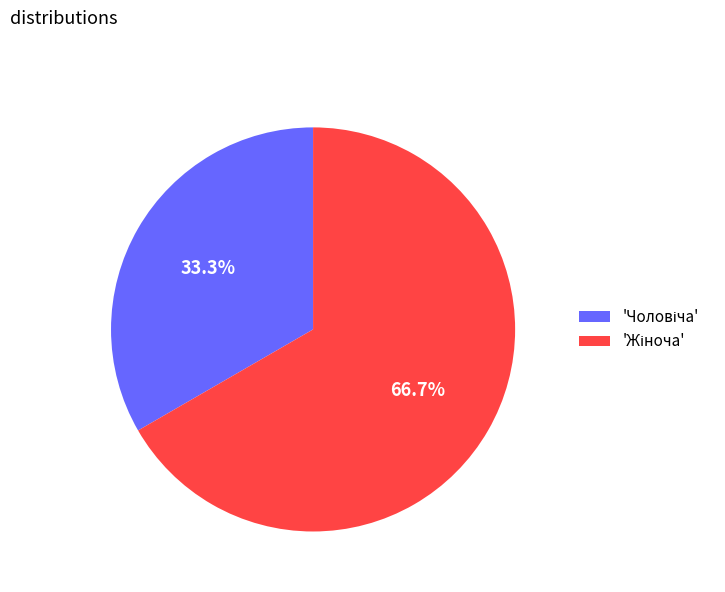

Is there a majority slice in this chart?

Yes